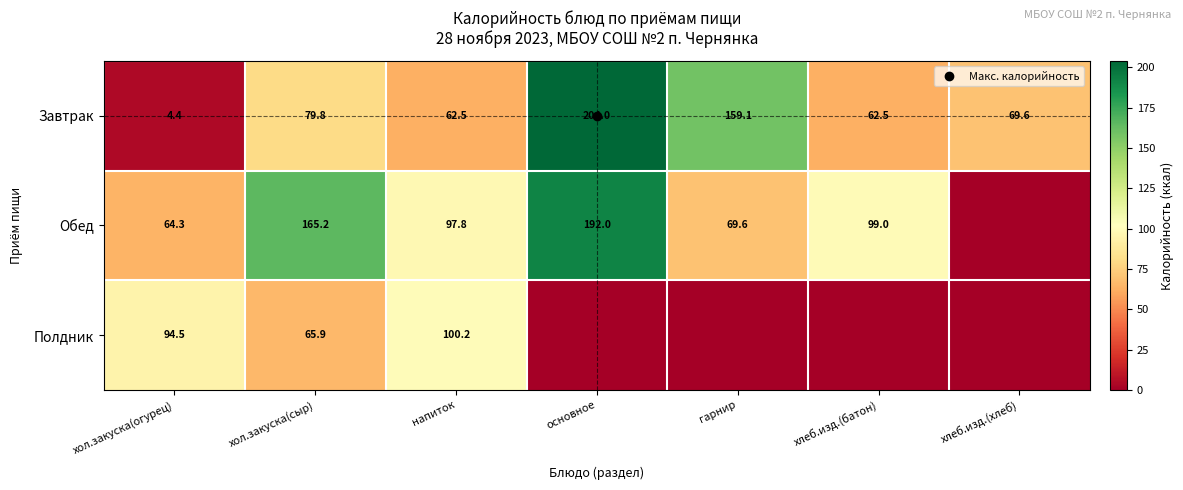

At which category does the chart reach its peak across all series?

основное